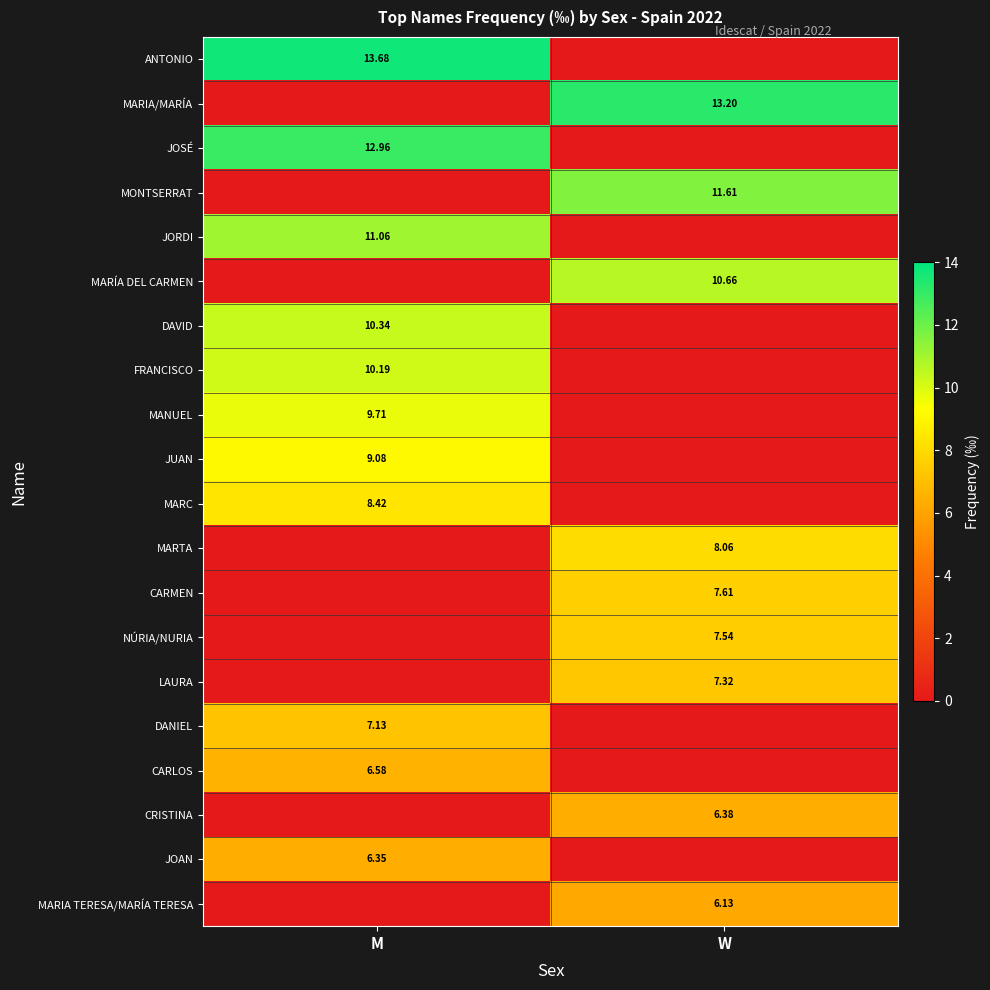

What is the sum of the LAURA values at W and M?

7.3